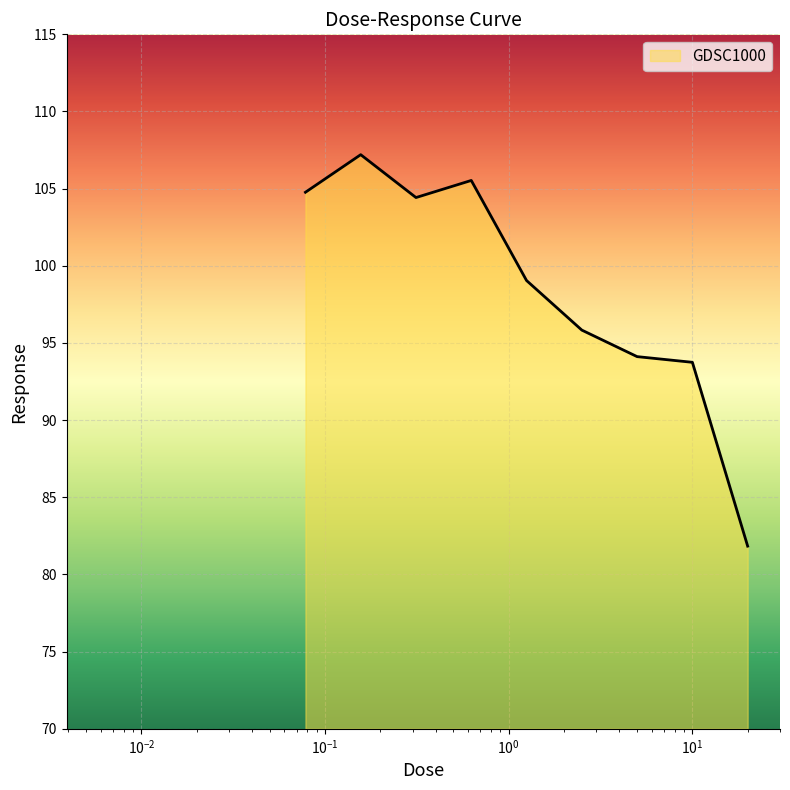

What is the greatest value displayed?

107.2